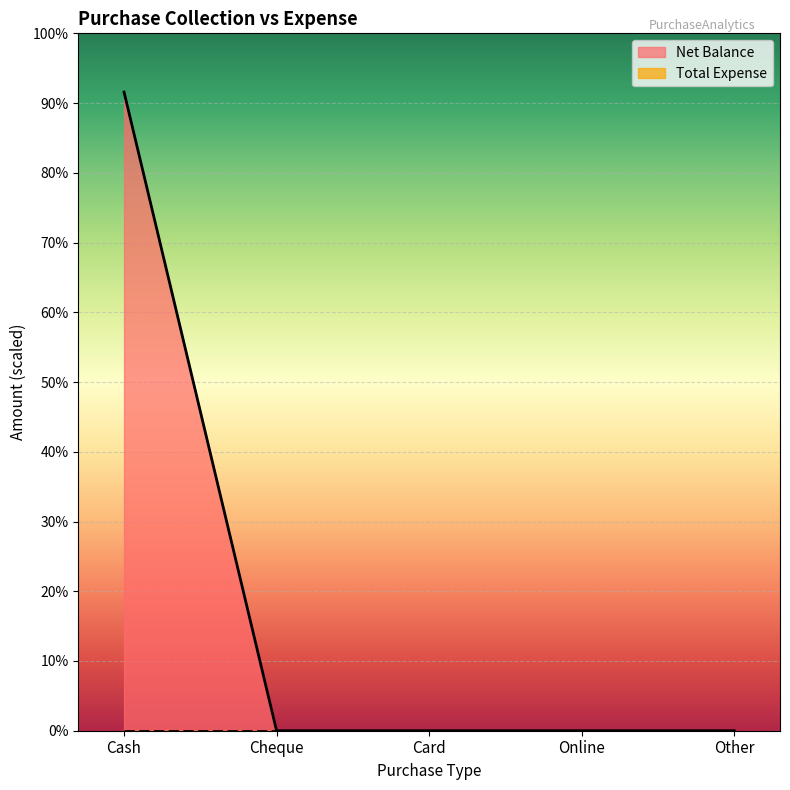

Reading right to left, extract all data points from this chart.

Other=0	Online=0	Card=0	Cheque=0	Cash=86999